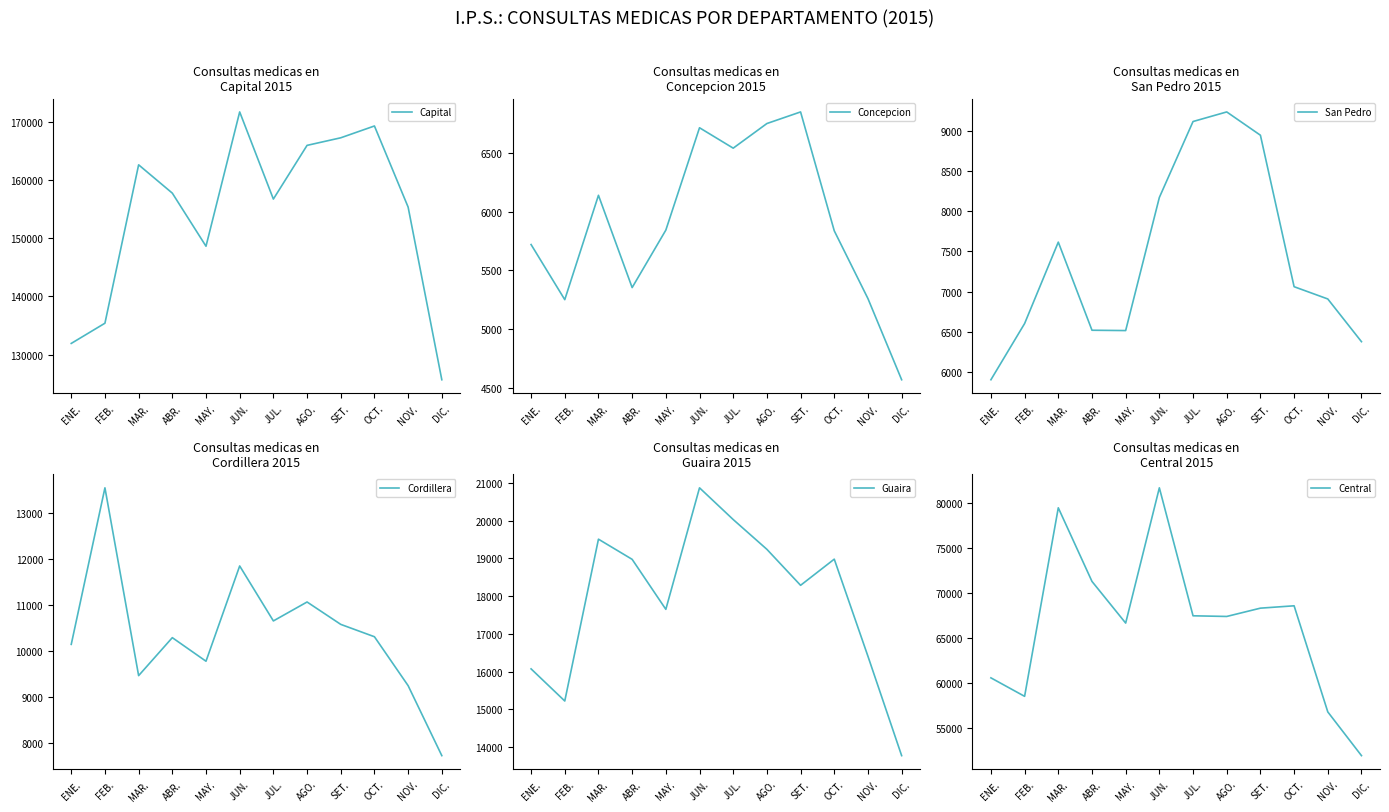

Reading left to right, transcribe all the data shown in this chart.

Capital: 131911	135391	162660	157785	148643	171766	156764	166008	167312	169346	155384	125658
Concepcion: 5721	5251	6141	5354	5844	6717	6543	6753	6852	5838	5260	4568
San Pedro: 5909	6606	7616	6523	6519	8170	9112	9231	8942	7063	6911	6381
Cordillera: 10144	13550	9464	10290	9777	11850	10654	11066	10579	10310	9246	7723
Guaira: 16071	15220	19506	18972	17648	20866	20026	19237	18284	18977	16404	13773
Central: 60588	58533	79501	71314	66680	81723	67490	67417	68340	68602	56802	51937